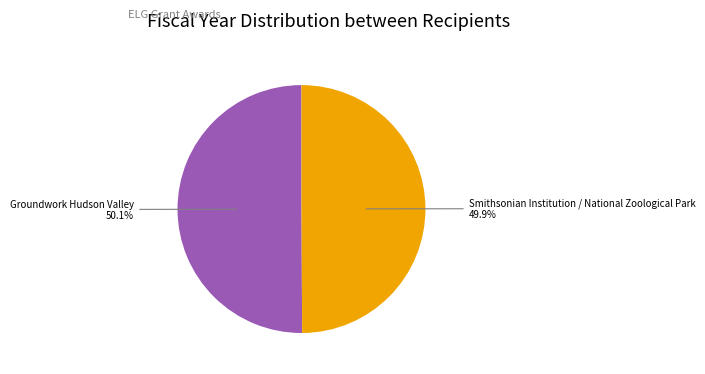

How many segments does this pie chart have?

2